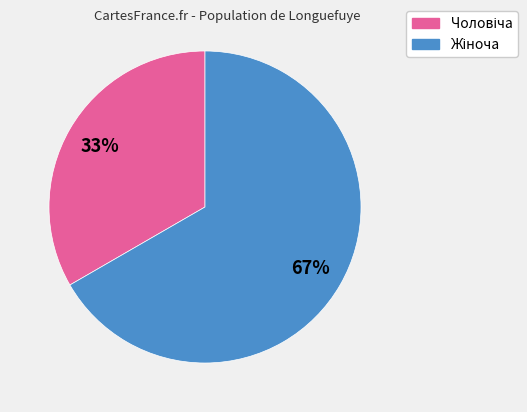

To the nearest percent, what is the average slice percentage?

50%